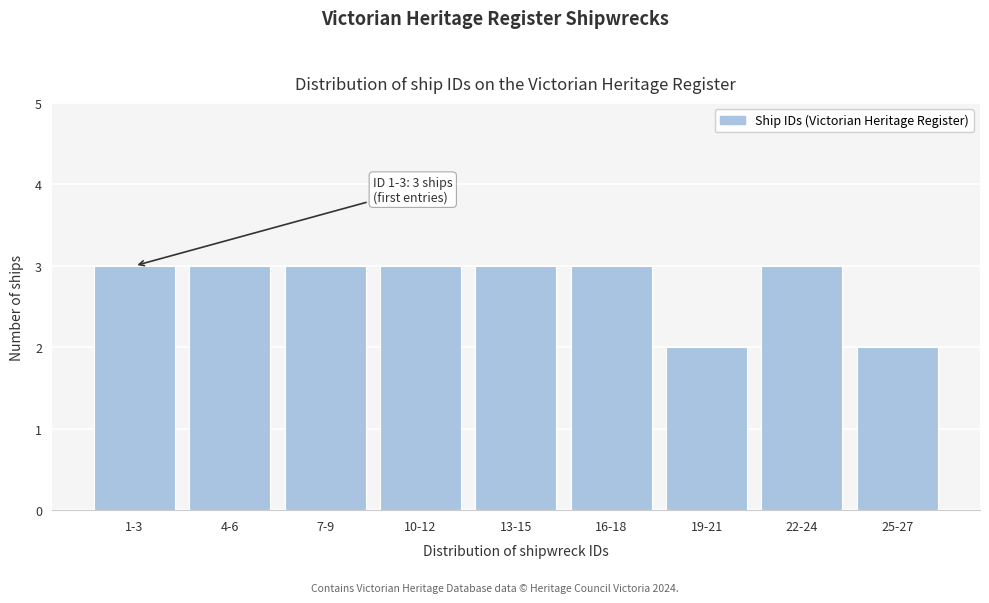

Reading right to left, transcribe all the data shown in this chart.

2	3	2	3	3	3	3	3	3